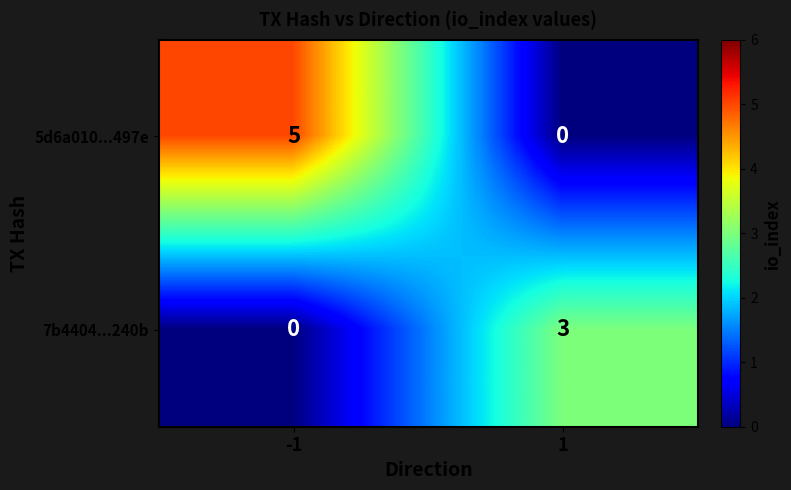

What is the difference between the maximum and minimum values in the 7b4404...240b series?

3